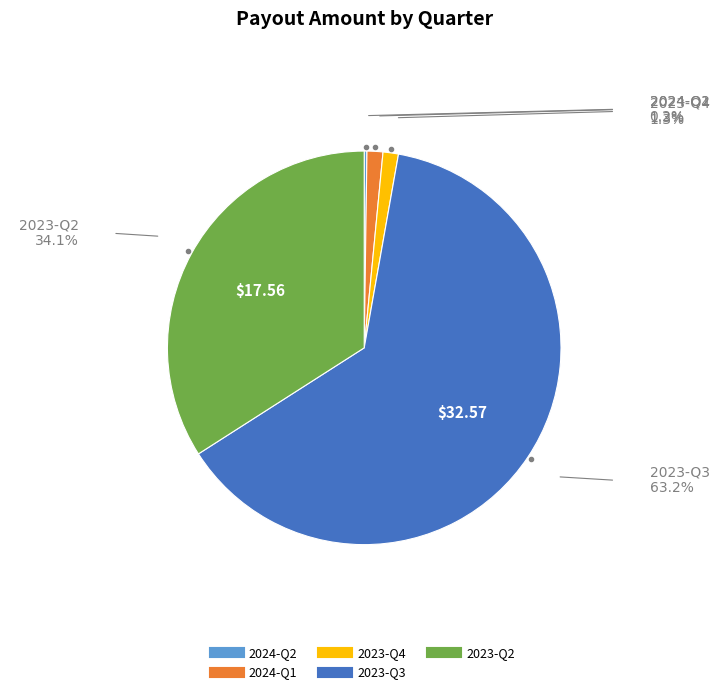

Does any single category account for the majority?

Yes